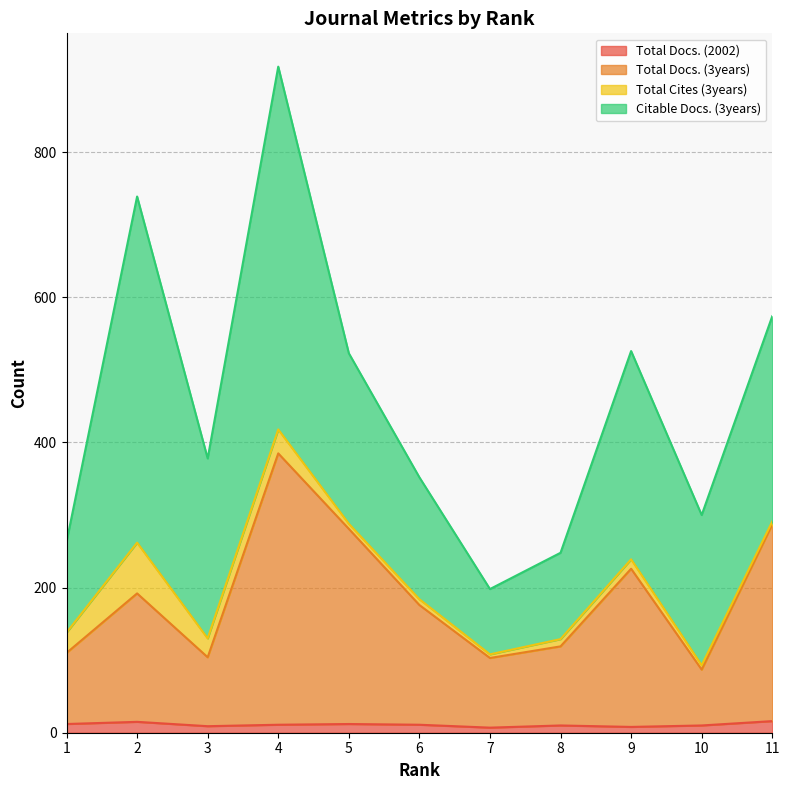

Which series has the largest total across all categories?

Total Docs. (3years)